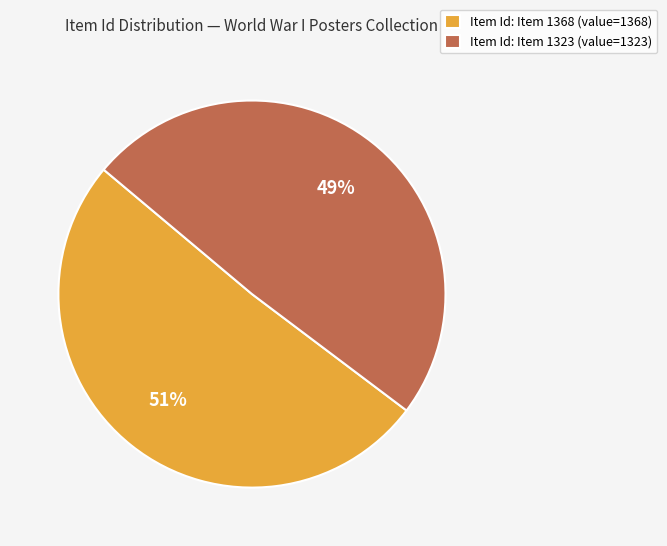

Do Item Id: Item 1323 (value=1323) and Item Id: Item 1368 (value=1368) together represent more than half of the pie?

Yes